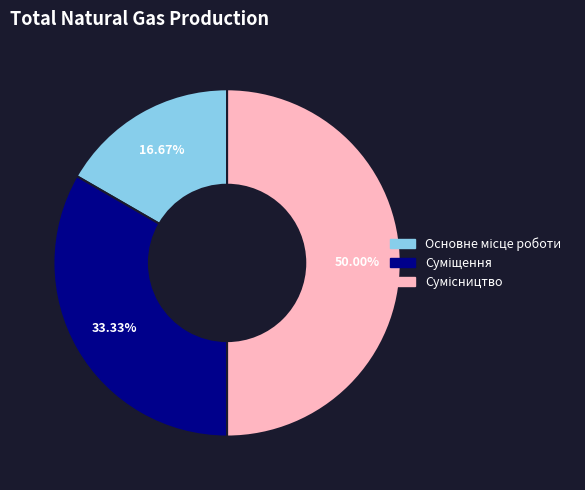

How many segments does this pie chart have?

3